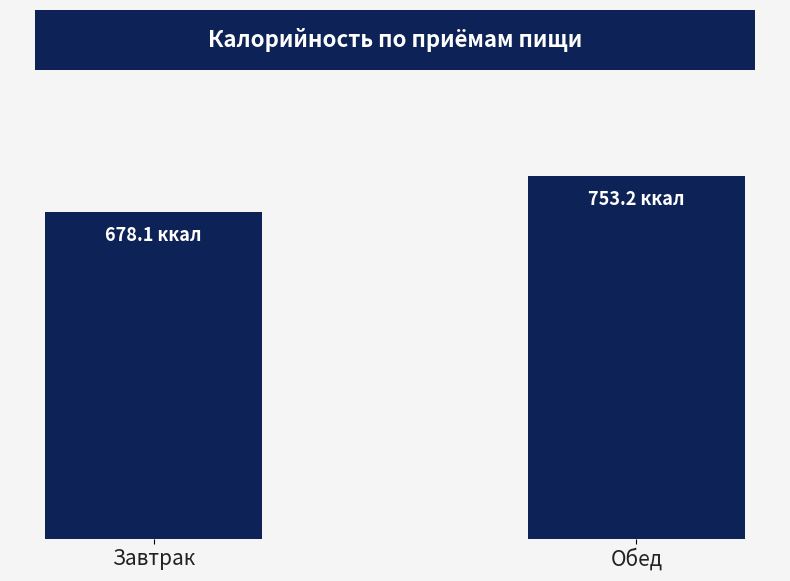

Which category has the lowest value across all series?

Завтрак